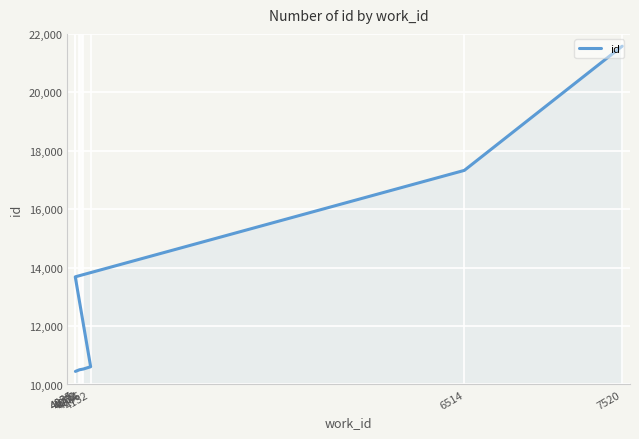

What is the difference between the values at 7520 and 4074?

11062